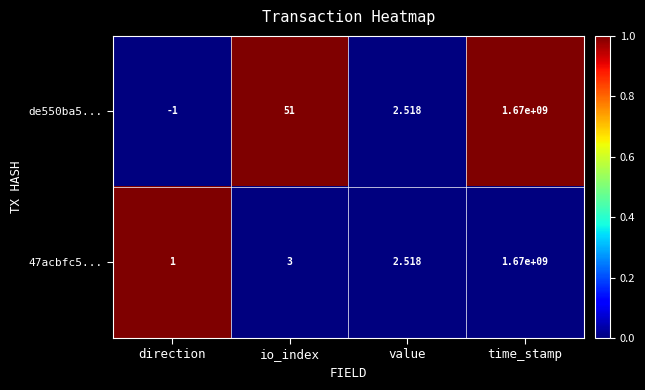

At which category is the sum across all series the highest?

time_stamp